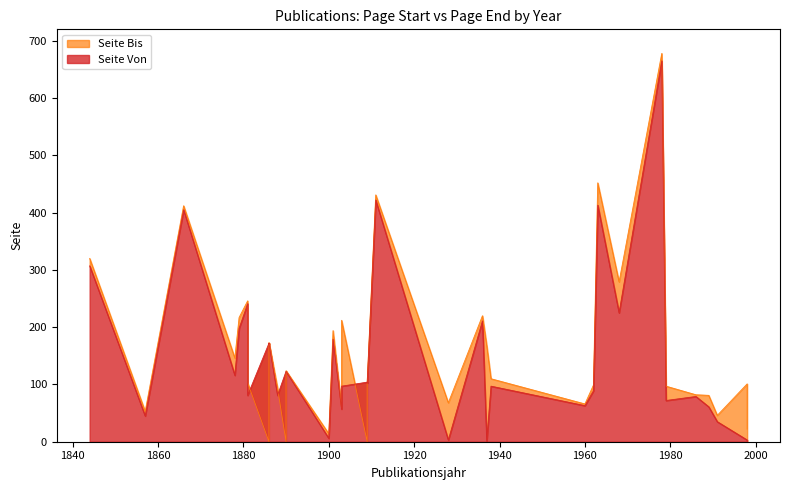

What is the difference between the Seite Bis values at 1890 and 1936?

220